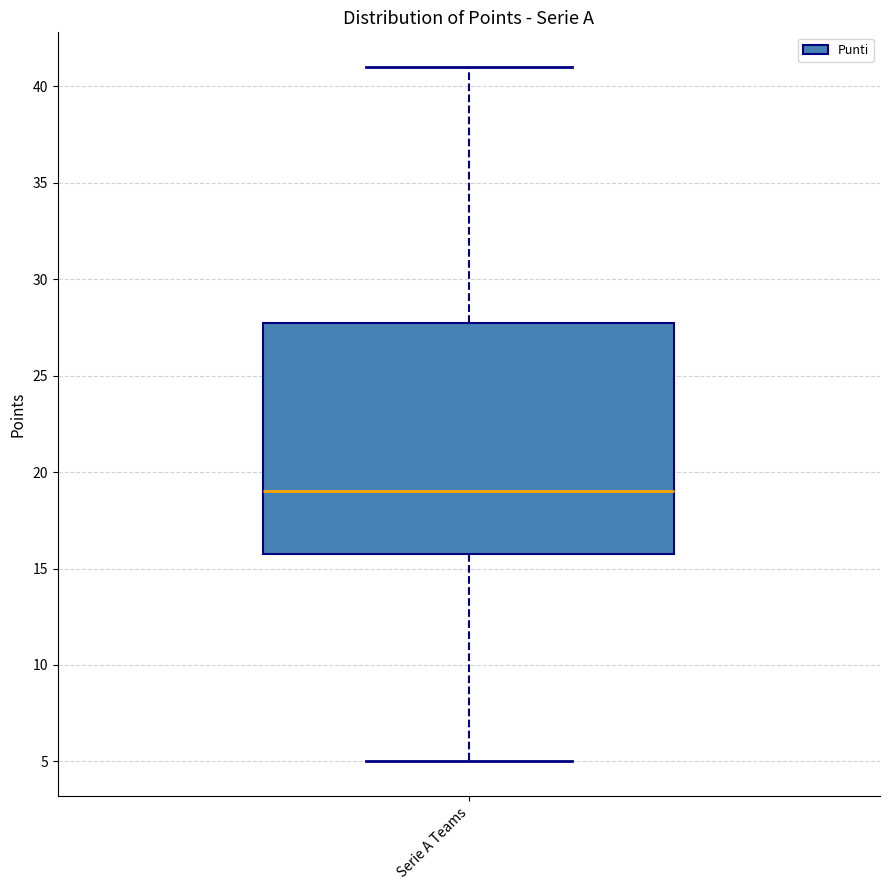

Where does the upper whisker of the box for Serie A Teams end on the y-axis? The values are not printed on the chart, so give them approximately, as read against the axis.

41